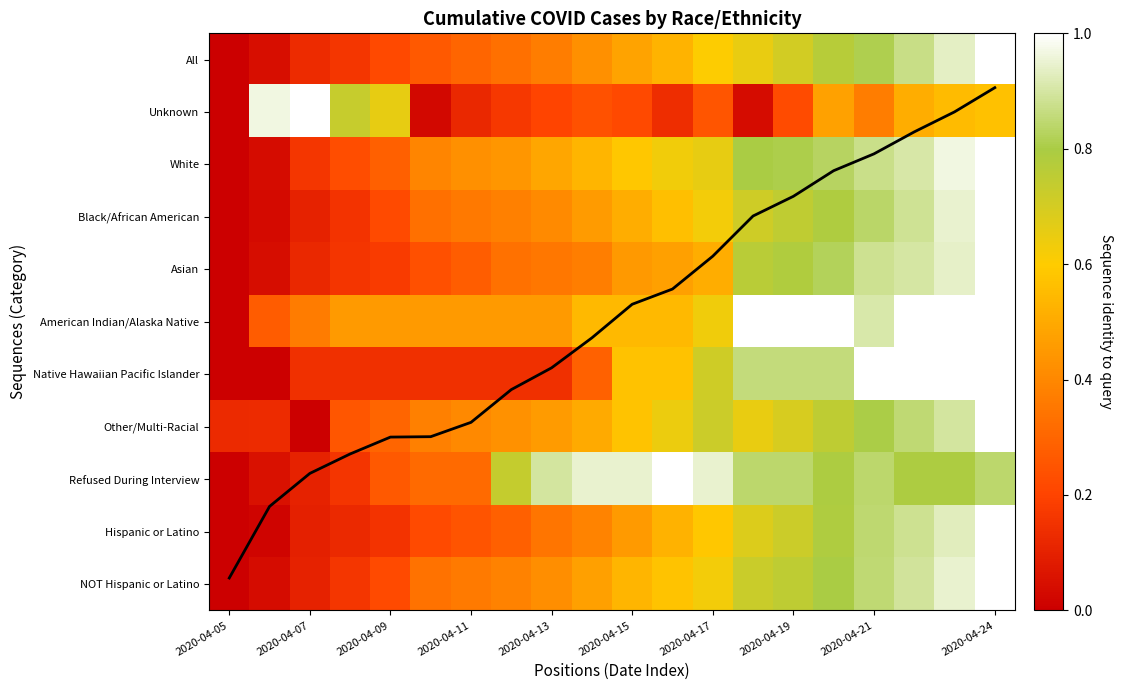

What is the total value across all series at 15?

10.8